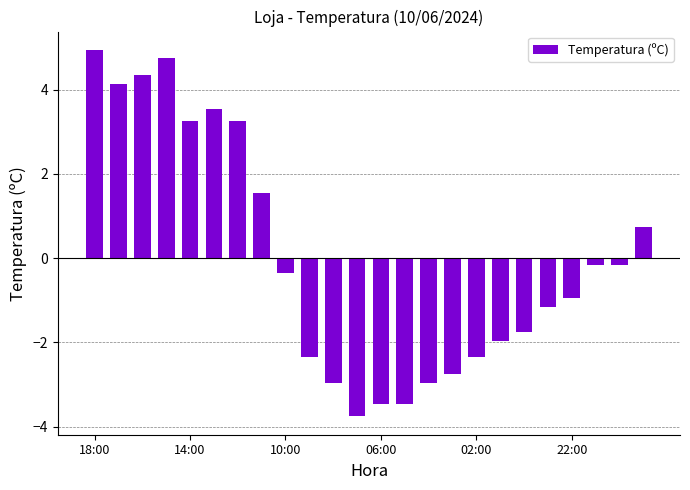

Reading right to left, what are all the values shown in this chart?

0.7	-0.2	-0.2	-1.0	-1.2	-1.8	-2.0	-2.4	-2.8	-3.0	-3.5	-3.5	-3.8	-3.0	-2.4	-0.4	1.5	3.2	3.5	3.2	4.7	4.3	4.1	4.9